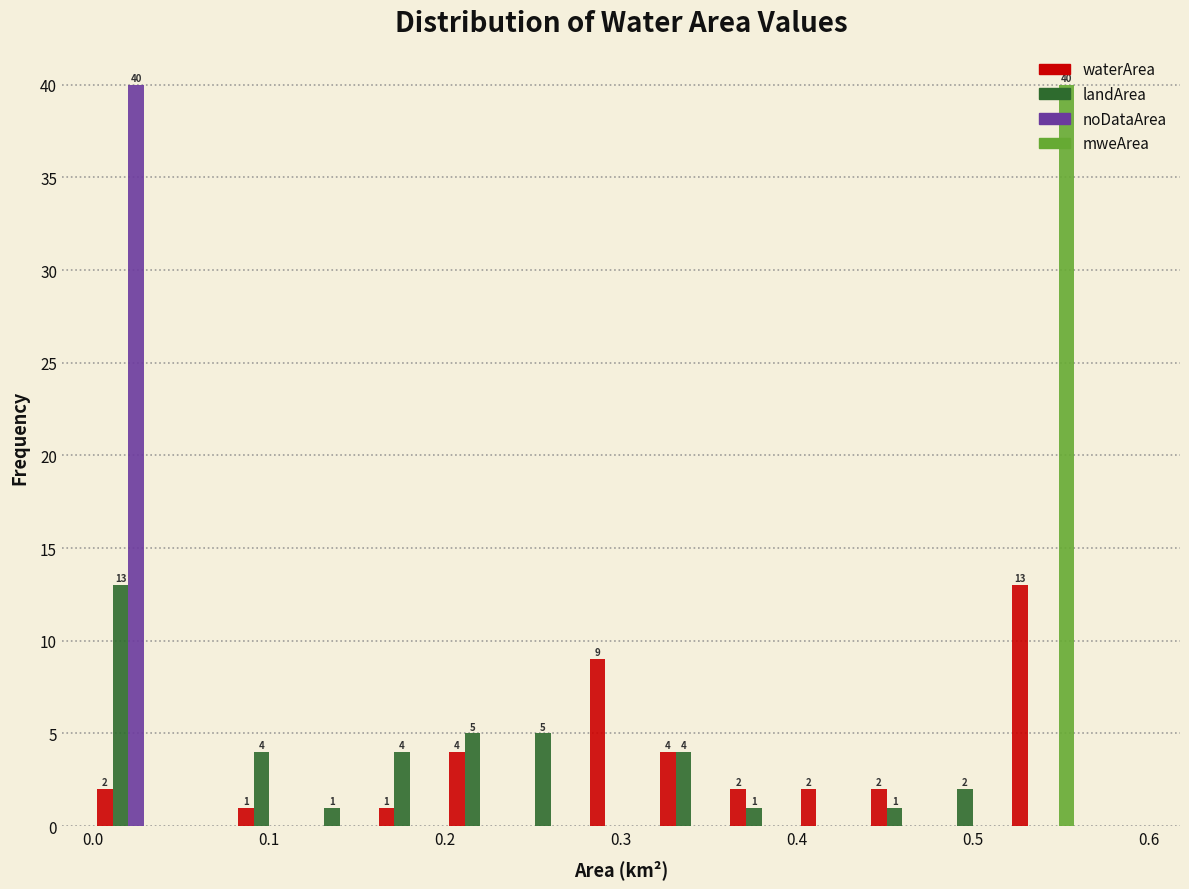

In the landArea series, which range on the x-axis has the tallest bar?

0.00 to 0.04